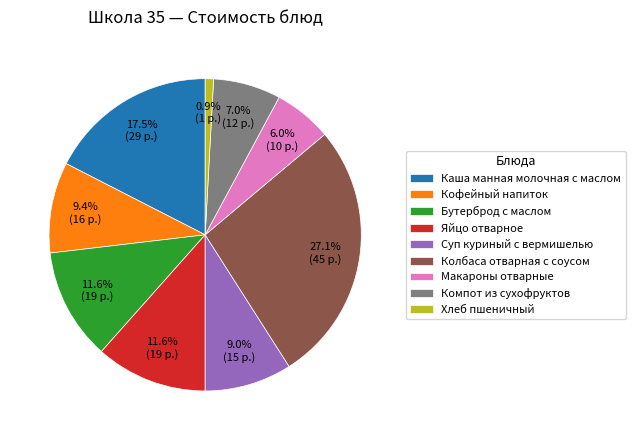

To the nearest percent, what portion does Кофейный напиток represent?

9%